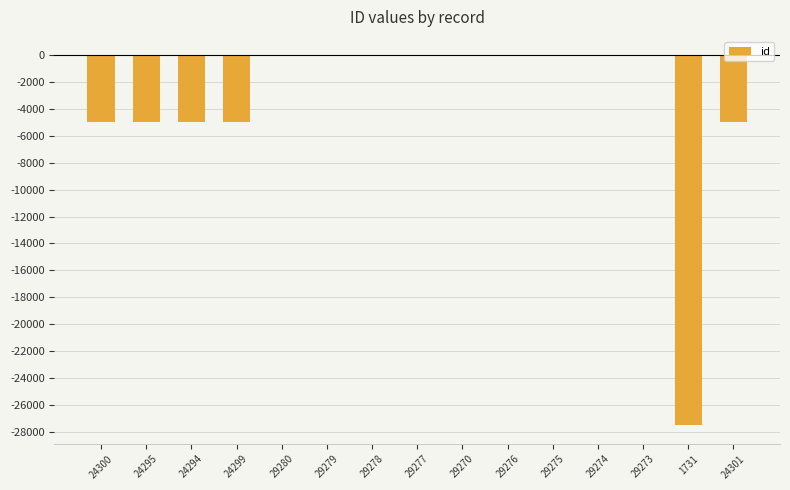

True or false: the data shows -4974 at 24299.

True